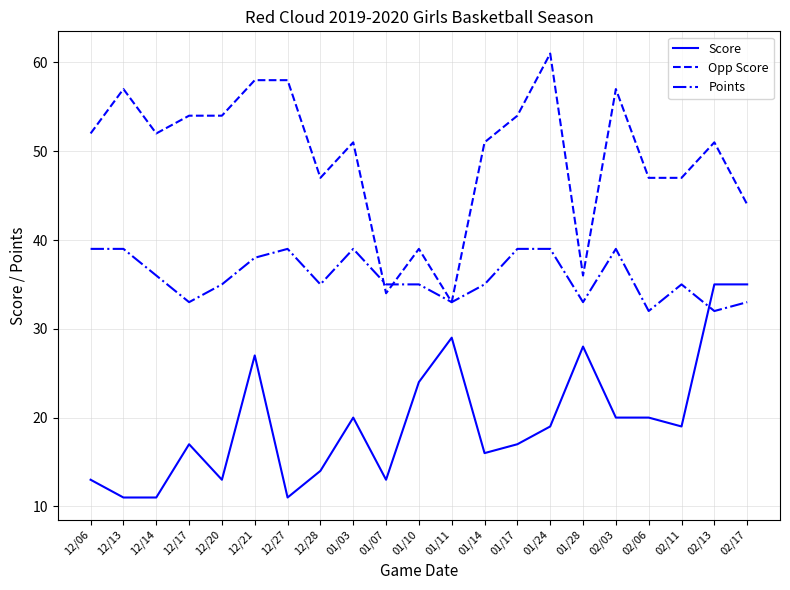

What is the sum of all Score values?

412